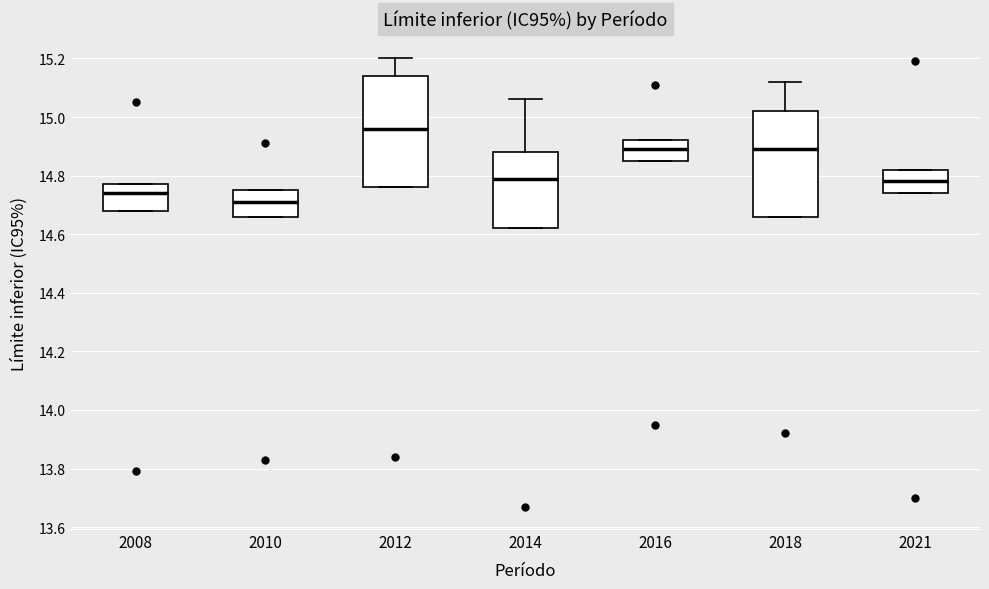

Reading left to right, transcribe this box plot: for each box, give where its median line is, the range the box spans, and where its two whiskers end, as read against the y-axis. The values are not printed on the chart, so give them approximately, as read against the axis.

2008: median 14.74, box 14.68 to 14.78, whiskers 14.68 to 14.78
2010: median 14.72, box 14.66 to 14.76, whiskers 14.66 to 14.76
2012: median 14.96, box 14.76 to 15.14, whiskers 14.76 to 15.20
2014: median 14.80, box 14.62 to 14.88, whiskers 14.62 to 15.06
2016: median 14.90, box 14.86 to 14.92, whiskers 14.86 to 14.92
2018: median 14.90, box 14.66 to 15.02, whiskers 14.66 to 15.12
2021: median 14.78, box 14.74 to 14.82, whiskers 14.74 to 14.82